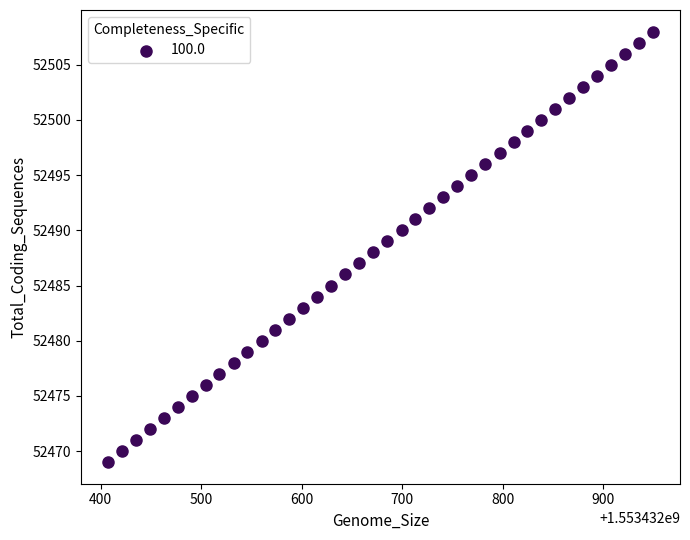

What is the range of Y values (max minus min)?

39